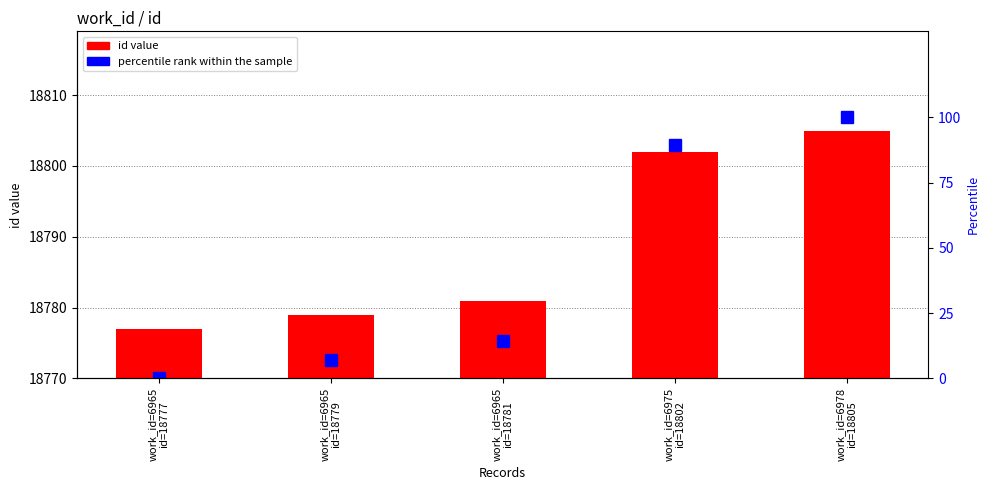

What is the lowest value of the id value series?

18777.0